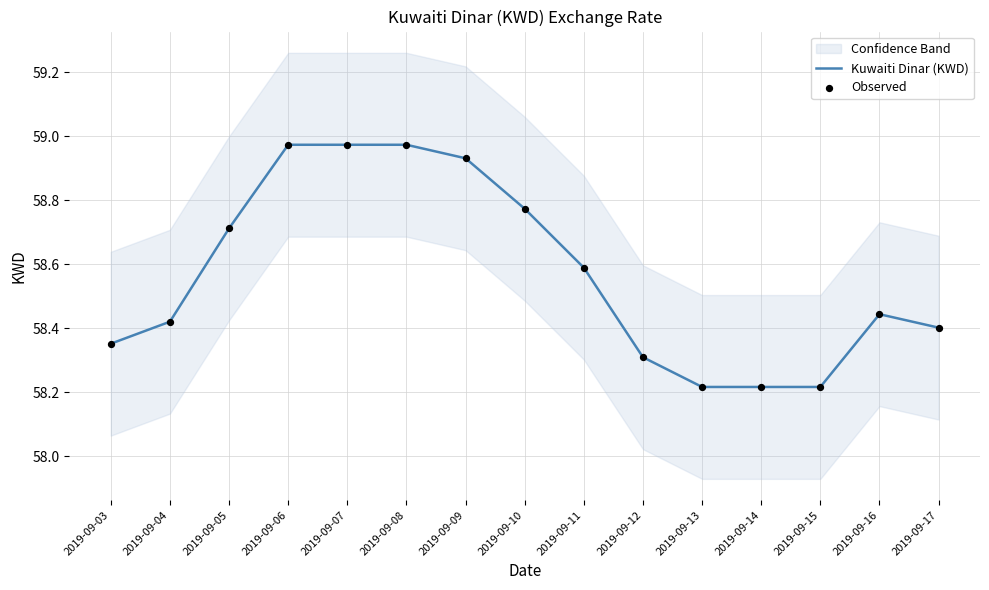

Which series has the largest total across all categories?

Kuwaiti Dinar (KWD)